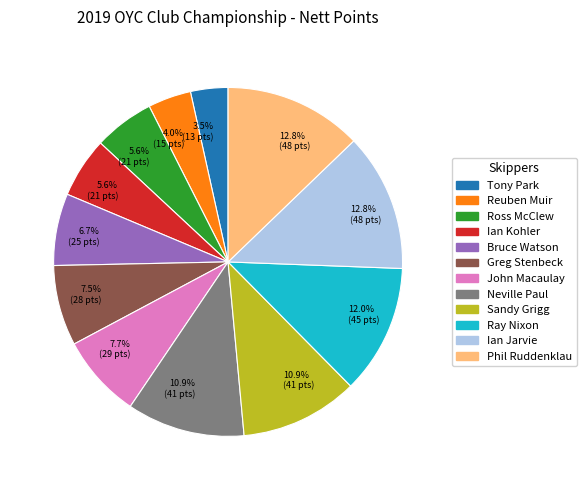

Is there any slice that represents more than half of the pie?

No